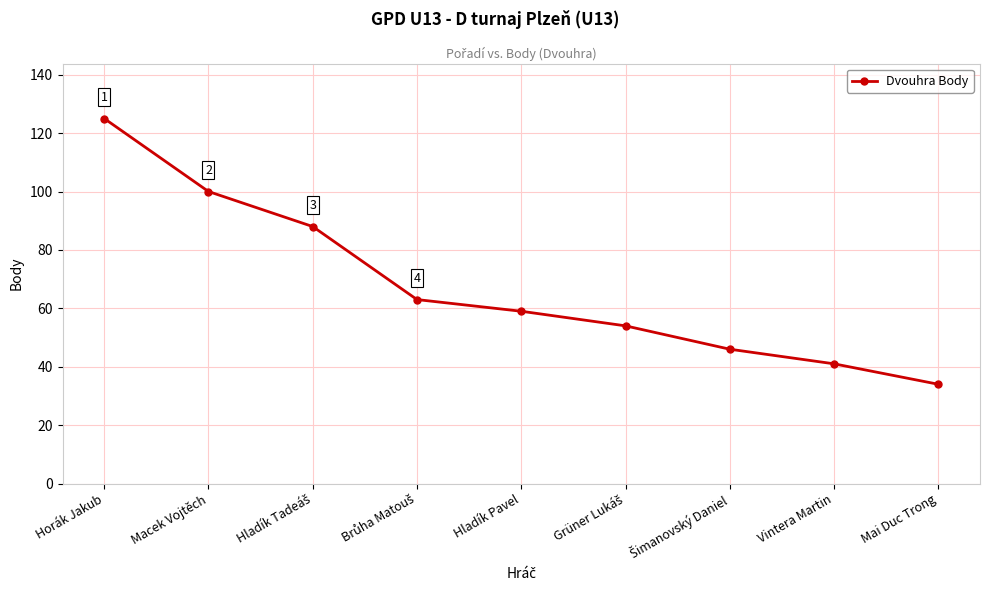

What is the value of the 9th point from the left?

34